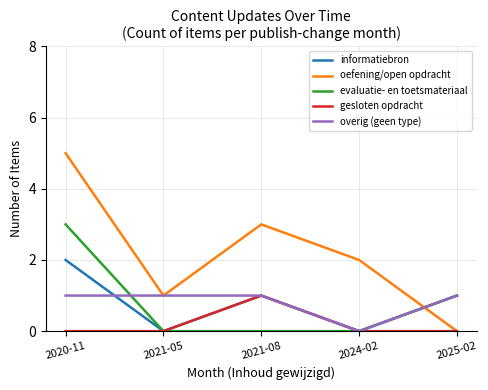

Reading left to right, what are all the values shown in this chart?

informatiebron: 2020-11=2	2021-05=0	2021-08=1	2024-02=0	2025-02=1
oefening/open opdracht: 2020-11=5	2021-05=1	2021-08=3	2024-02=2	2025-02=0
evaluatie- en toetsmateriaal: 2020-11=3	2021-05=0	2021-08=0	2024-02=0	2025-02=1
gesloten opdracht: 2020-11=0	2021-05=0	2021-08=1	2024-02=0	2025-02=0
overig (geen type): 2020-11=1	2021-05=1	2021-08=1	2024-02=0	2025-02=1